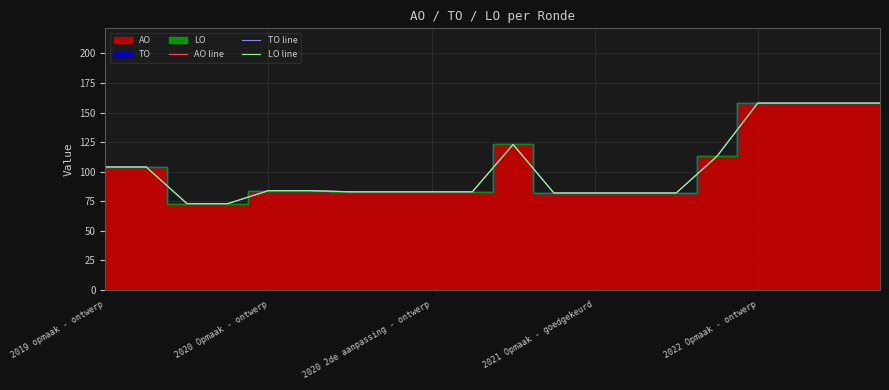

Is the value of AO line at 19 greater than the value of LO line at 19?

No